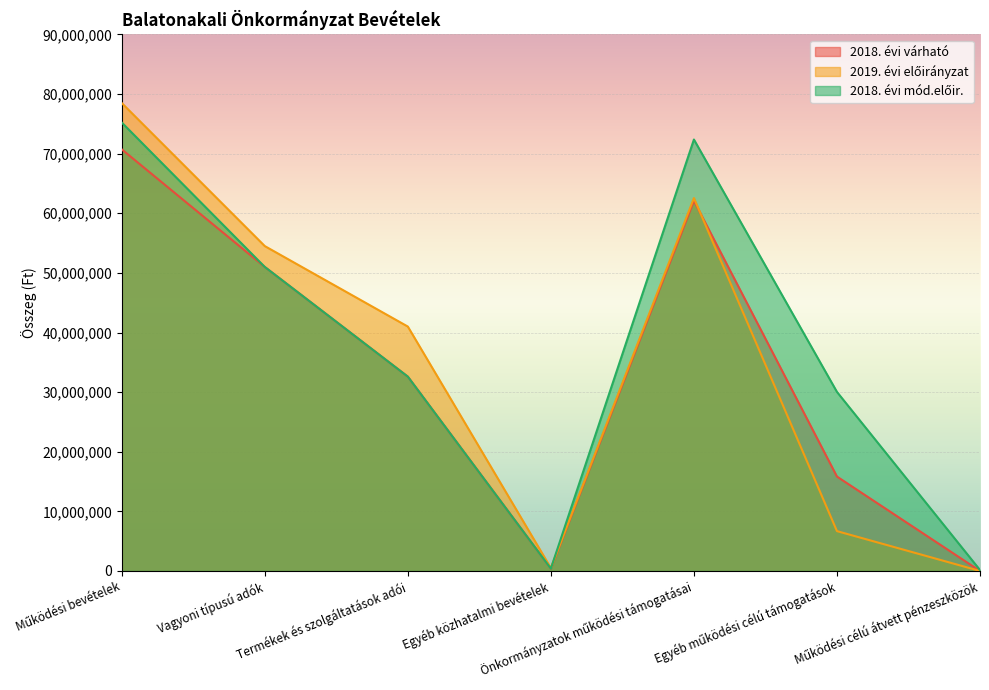

Is it true that 2018. évi várható equals 50666038 at Termékek és szolgáltatások adói?

False